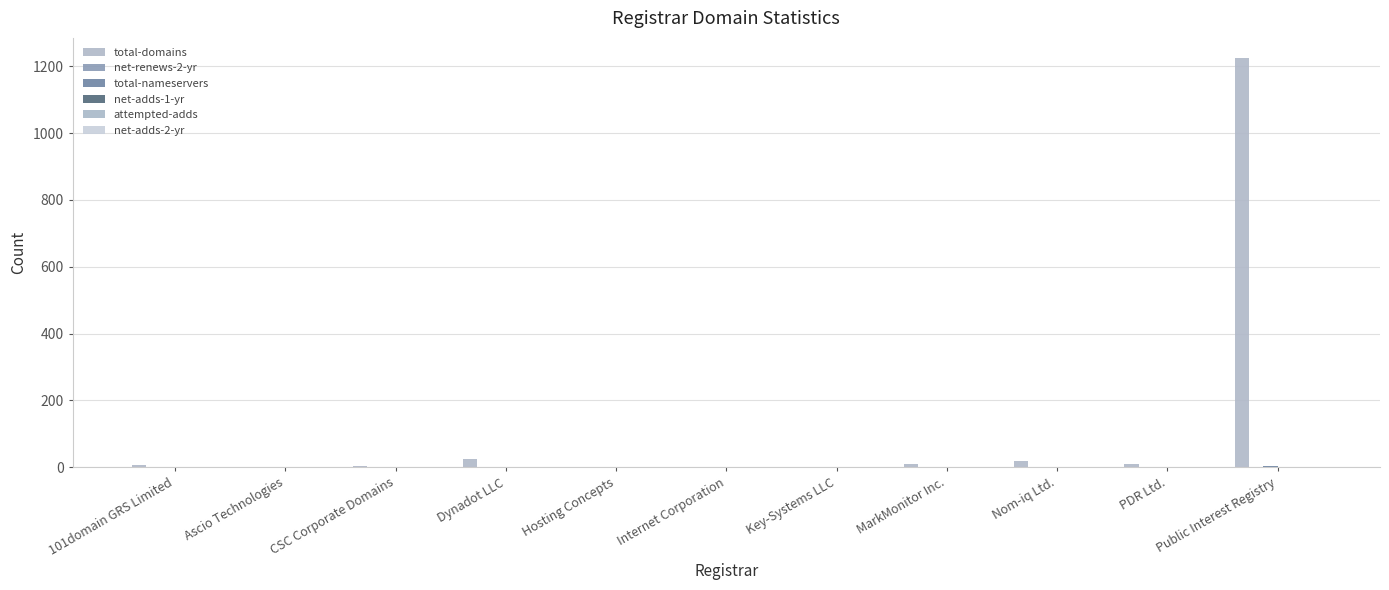

Which series has the largest total across all categories?

total-domains